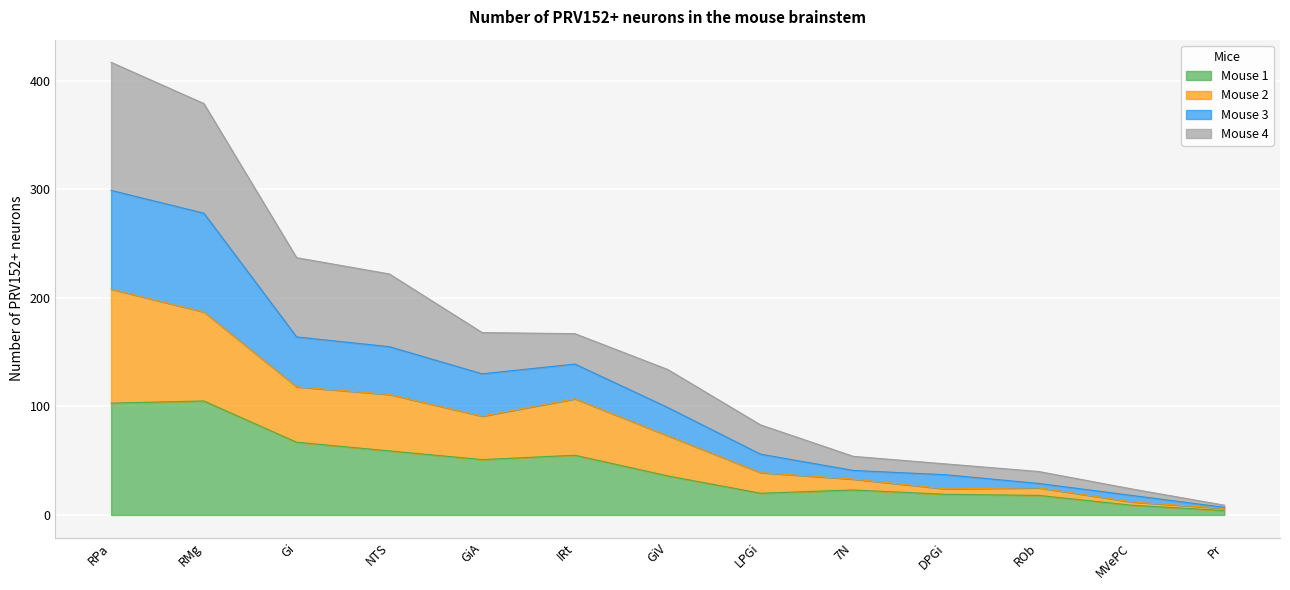

The value of Mouse 1 at GiV is 21. True or false?

False